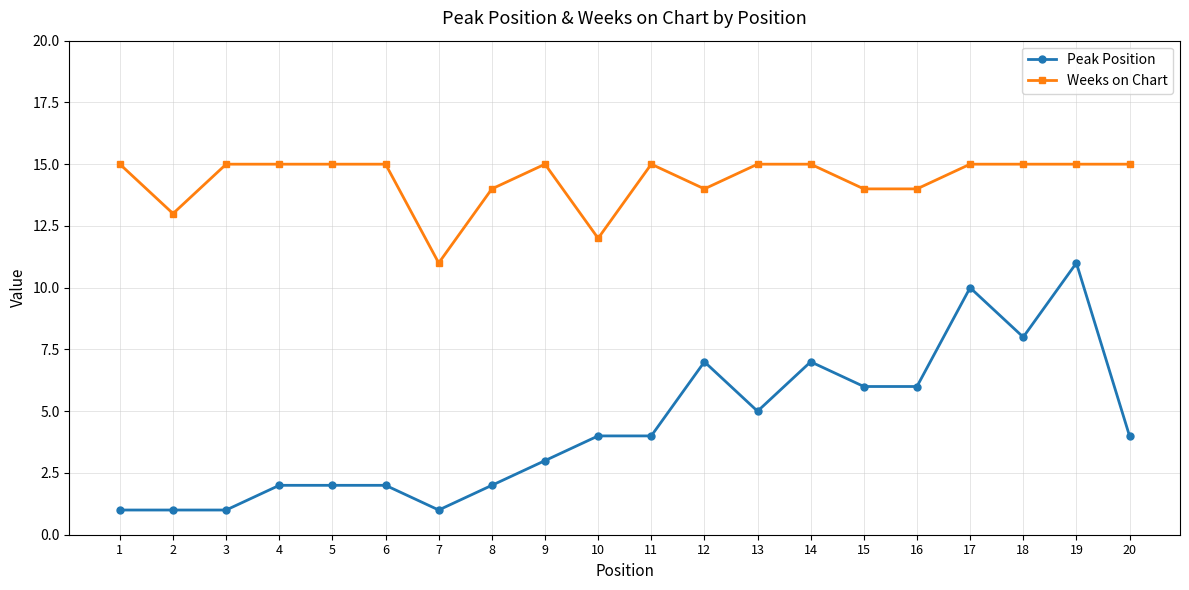

At which category is the sum across all series the highest?

19